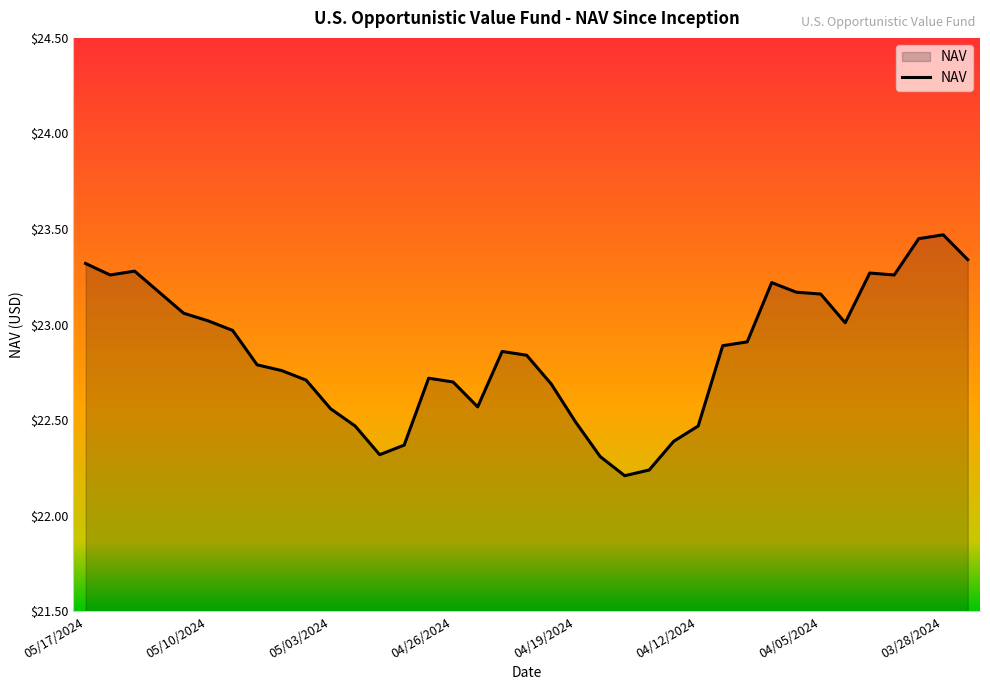

What is the difference between the maximum and minimum values?

1.3